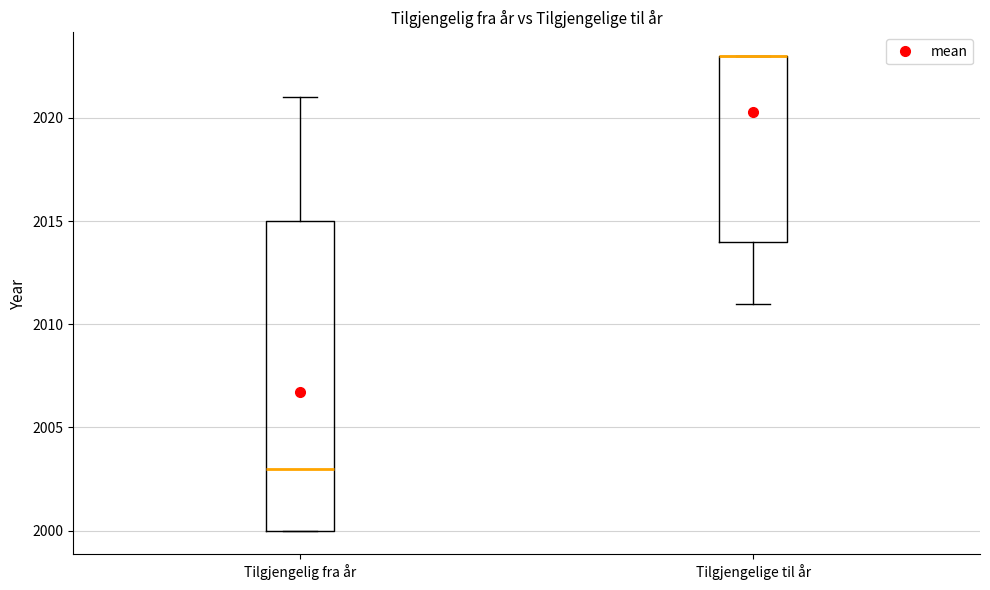

Which box is the tallest, from its lower edge to its upper edge?

Tilgjengelig fra år